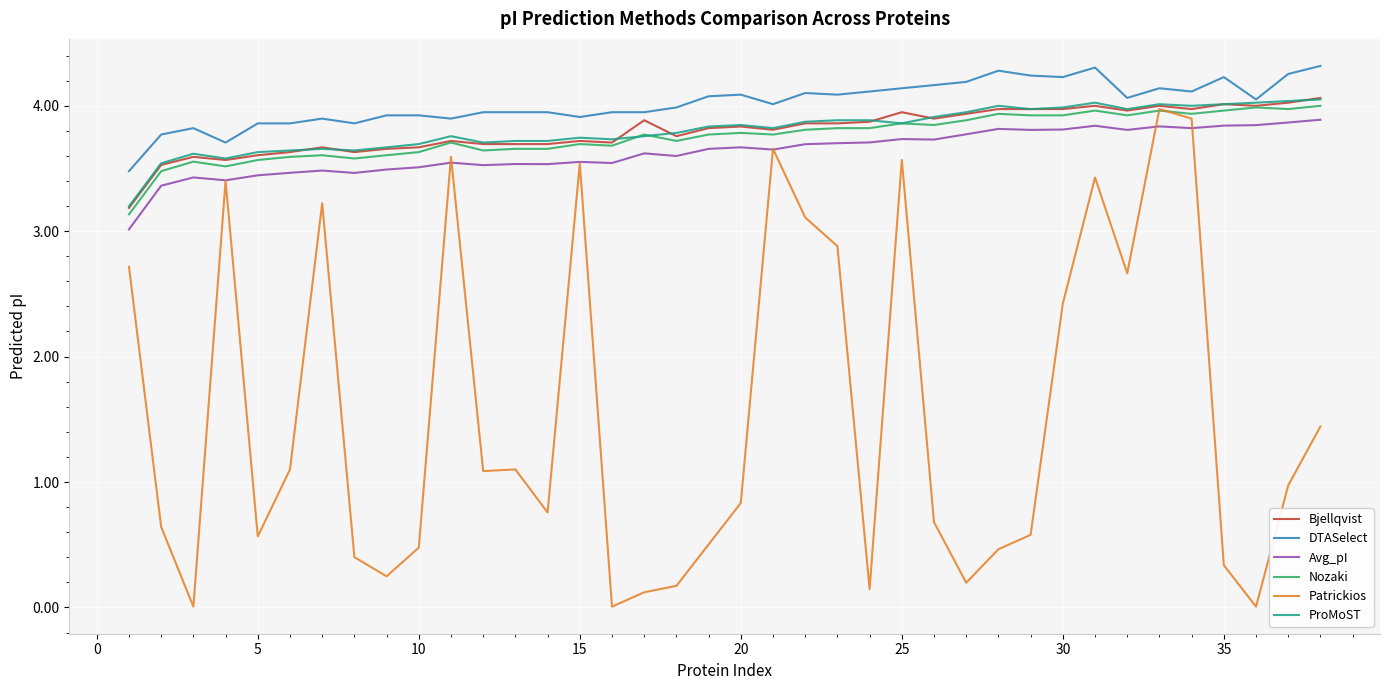

True or false: Avg_pI and DTASelect cross at least once.

False